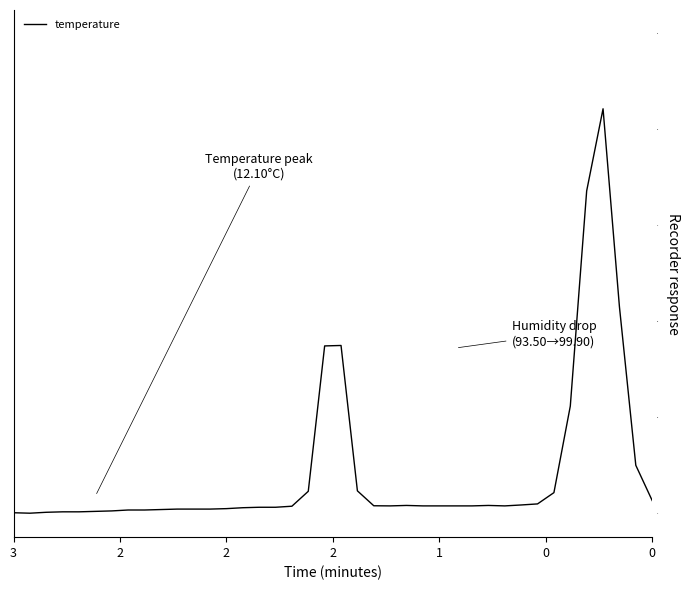

What is the average value?

0.1